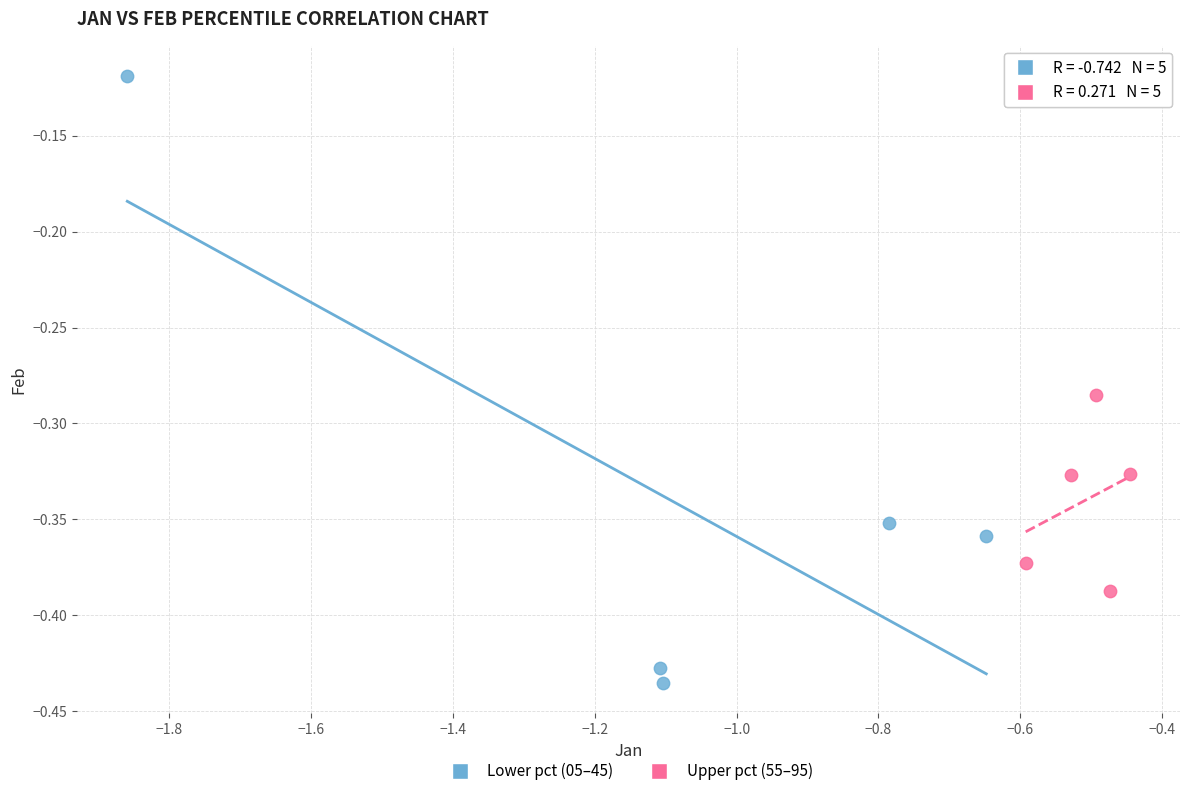

Which series has the widest spread of Y values?

Lower pct (05–45)